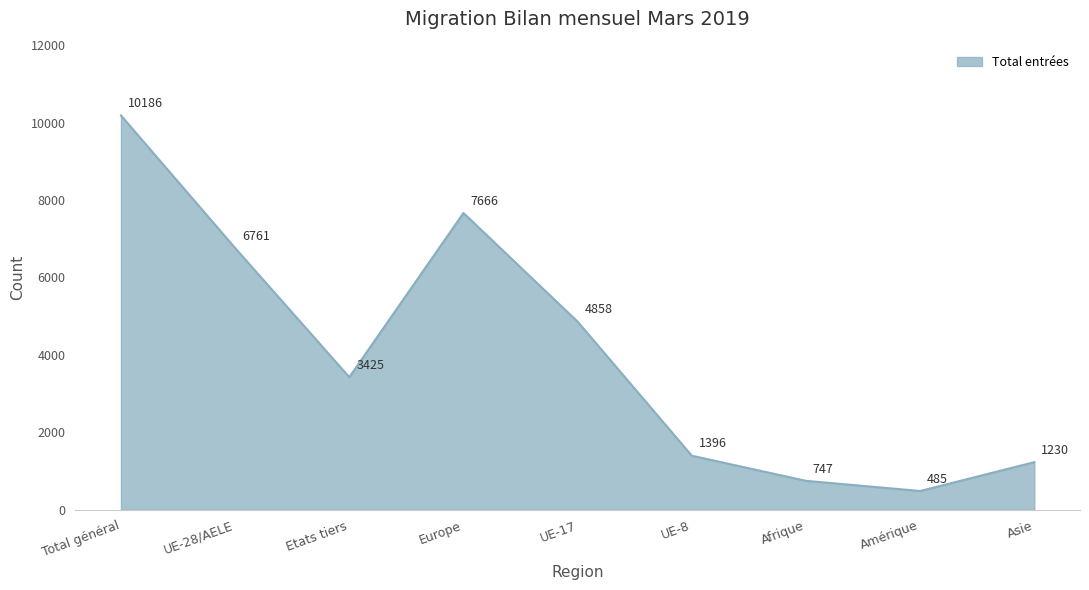

Between UE-8 and Total général, which is larger?

Total général